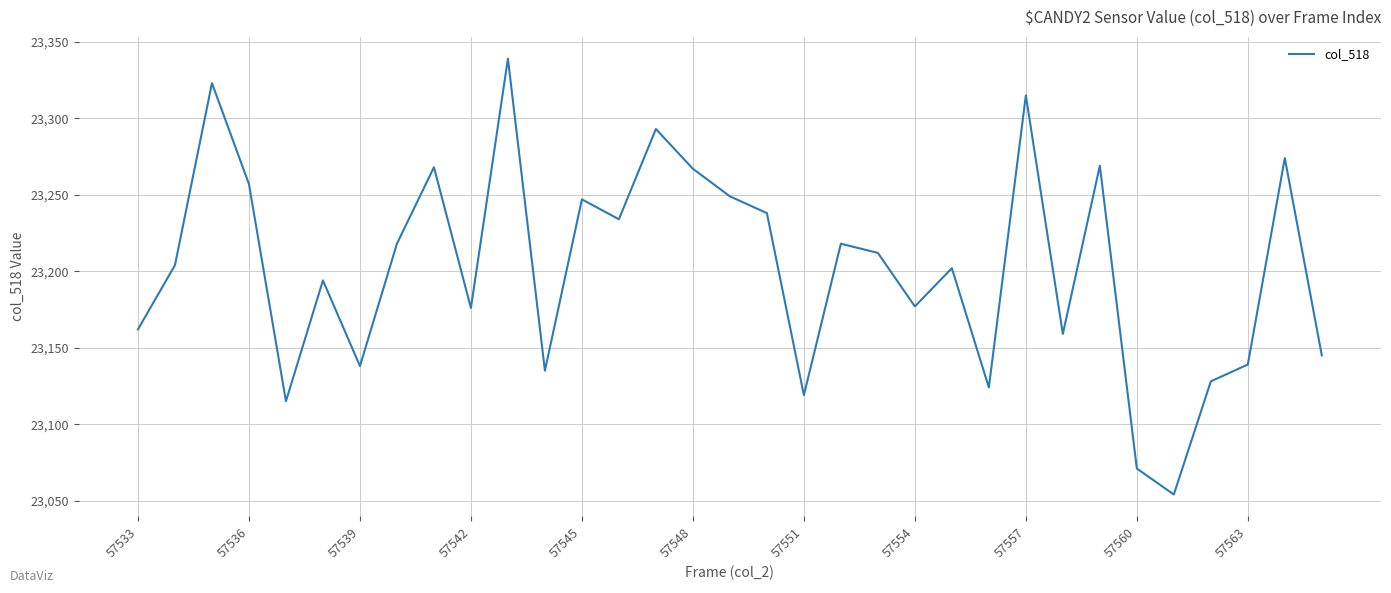

What is the minimum value shown in the chart?

23054